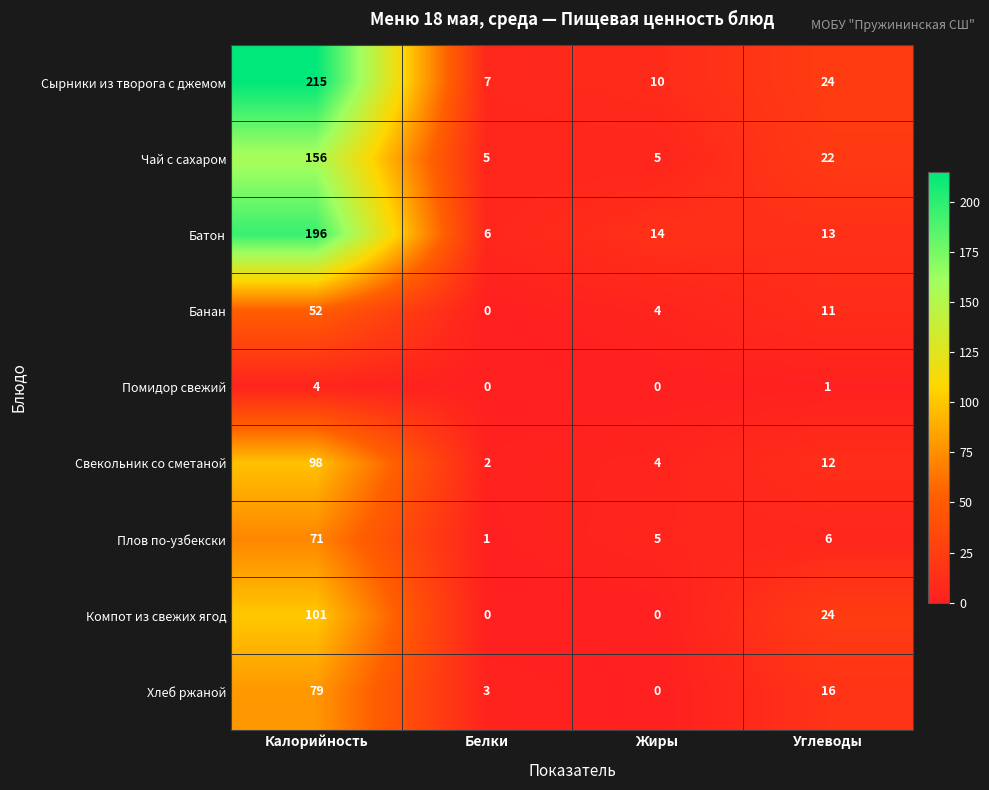

What is the difference between the maximum and minimum values in the Банан series?

52